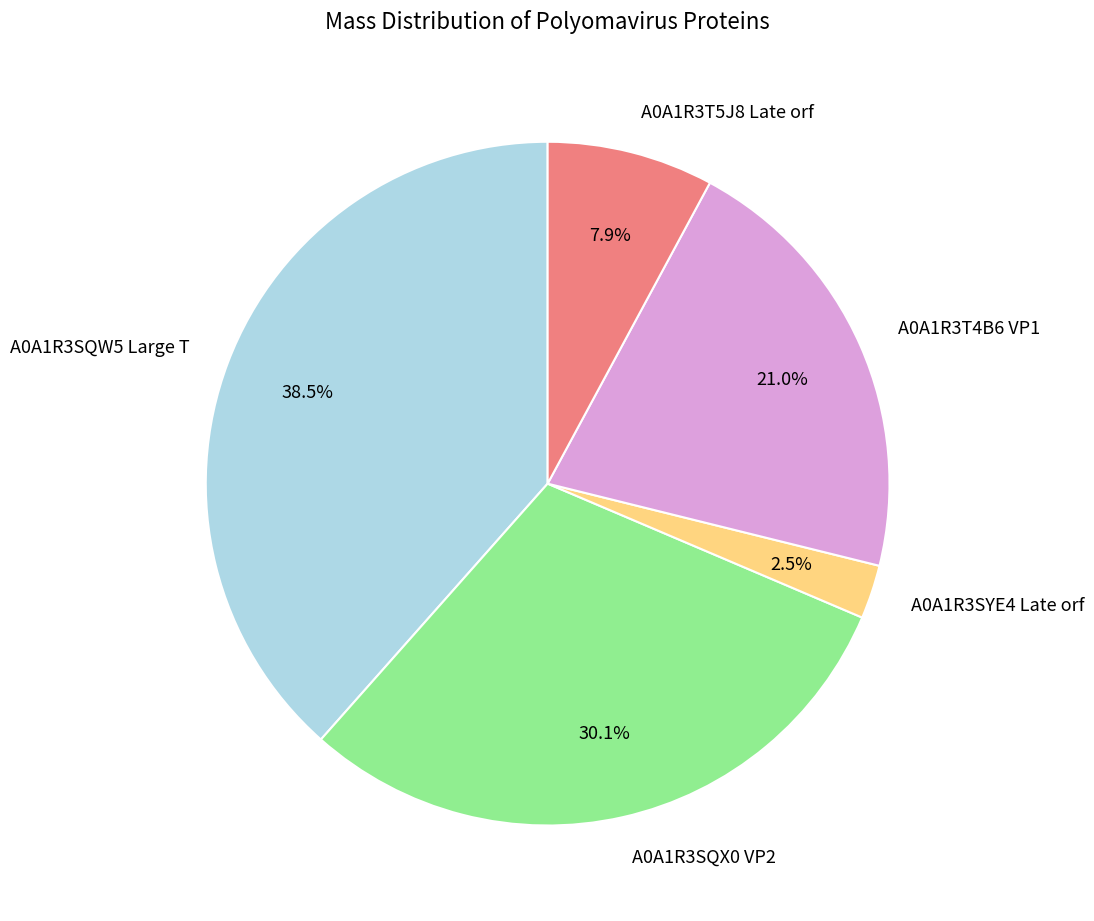

How many segments does this pie chart have?

5